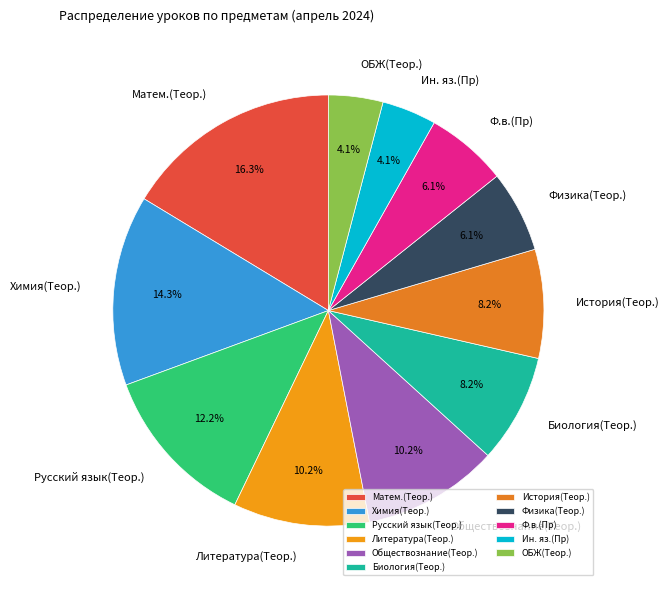

To the nearest percent, what percentage of the pie is Химия(Теор.)?

14%